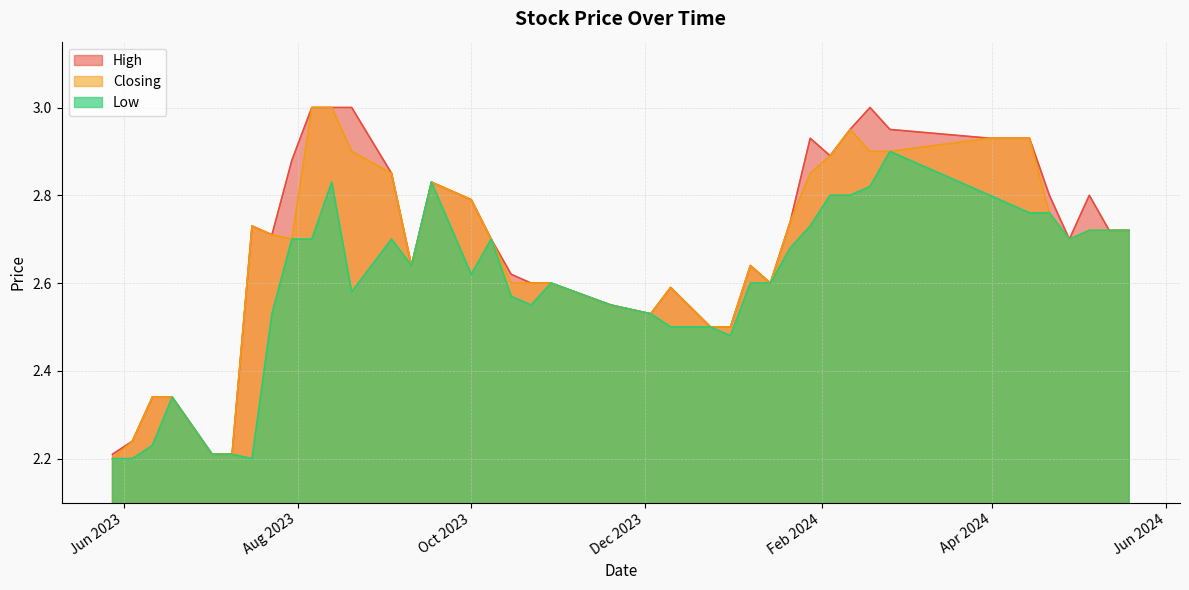

Is the value of Low at 10/09/2023 greater than the value of Closing at 21/01/2024?

No